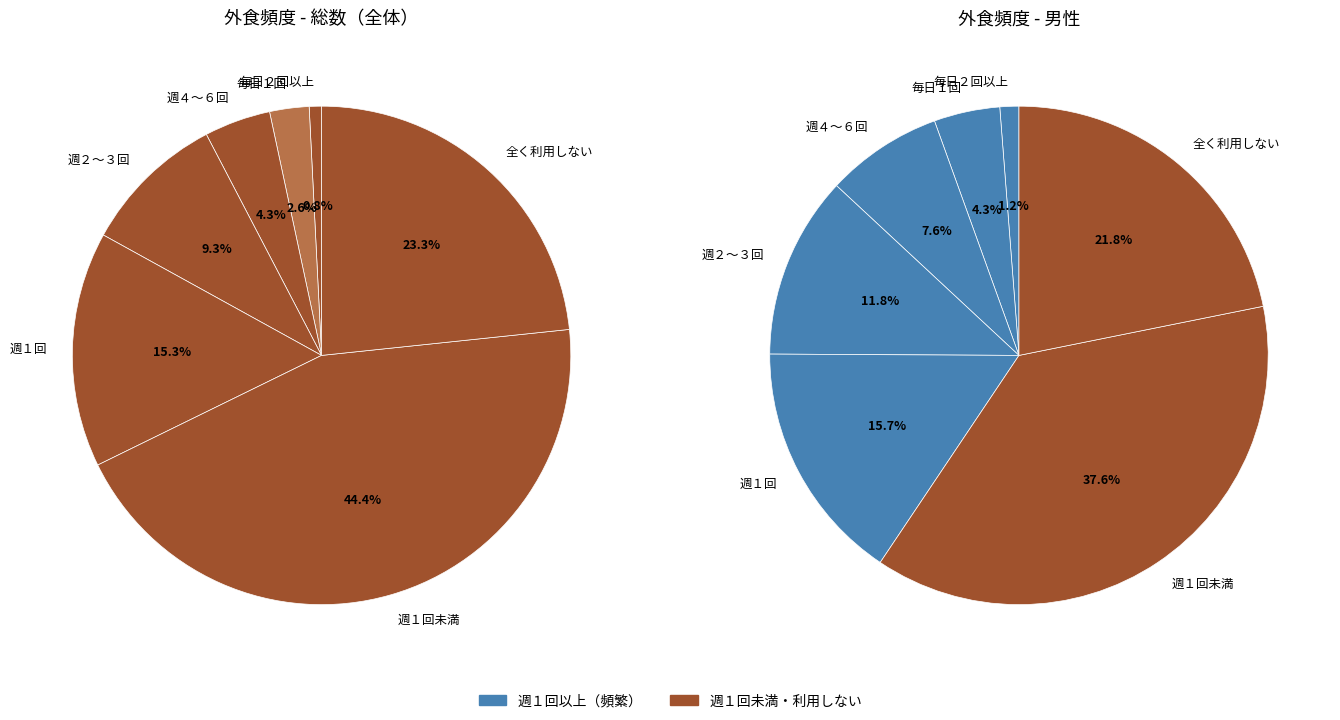

Rank the categories by value from highest to lowest.

週１回未満, 全く利用しない, 週１回, 週２～３回, 週４～６回, 毎日１回, 毎日２回以上